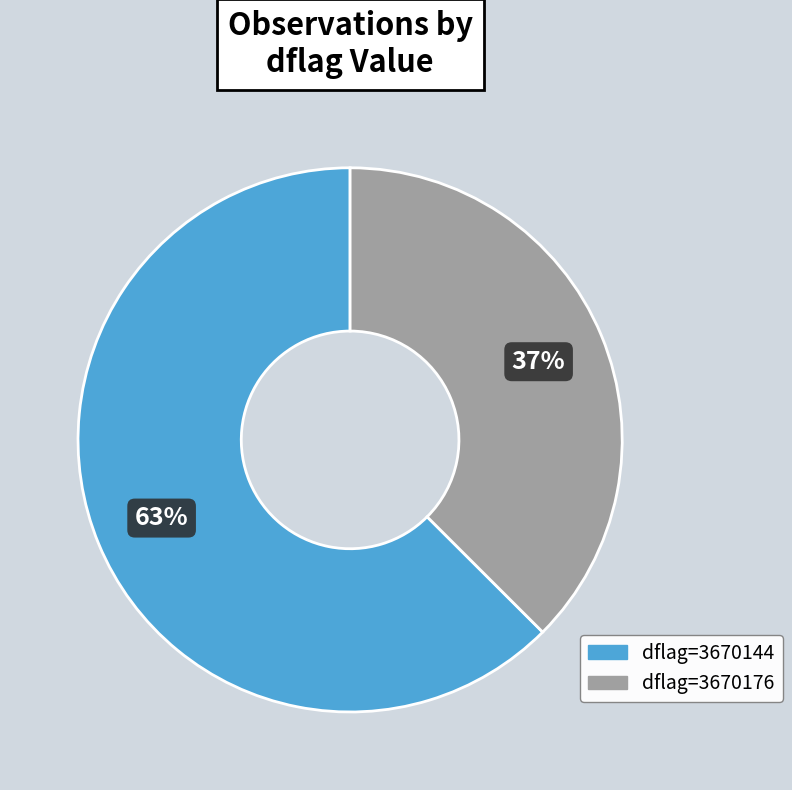

Which slice is the largest?

dflag=3670144